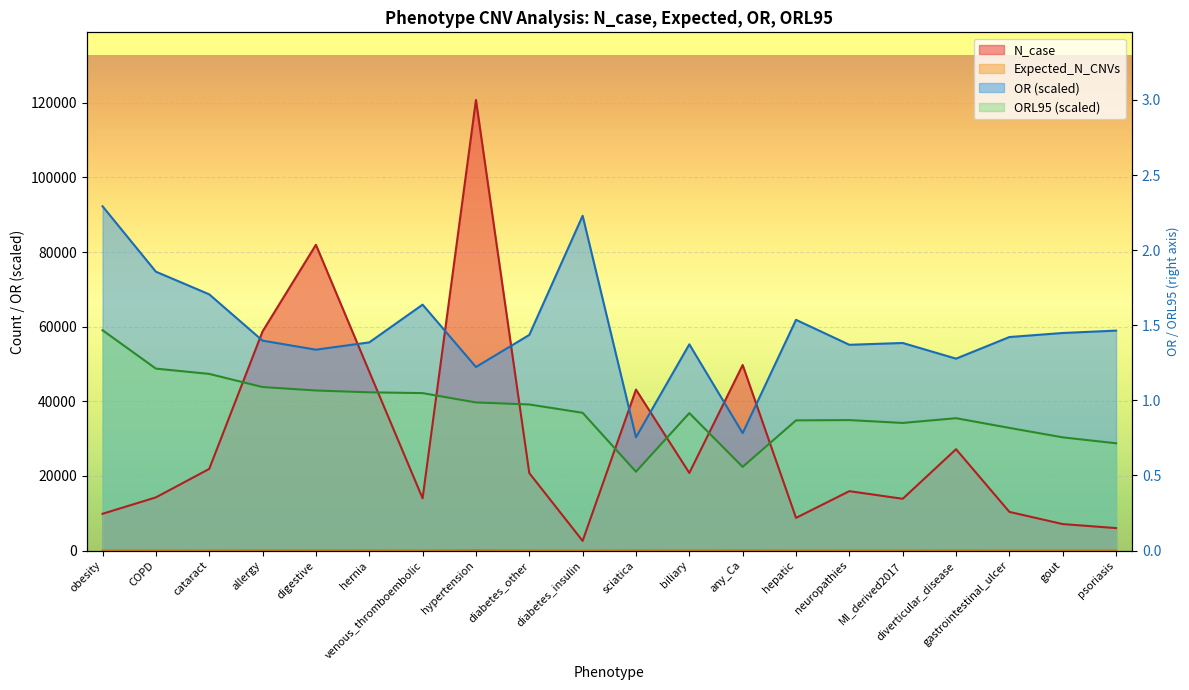

At which label does Expected_N_CNVs reach its minimum?

diabetes_insulin